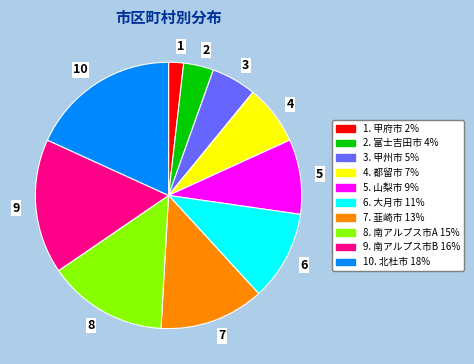

How many segments does this pie chart have?

10